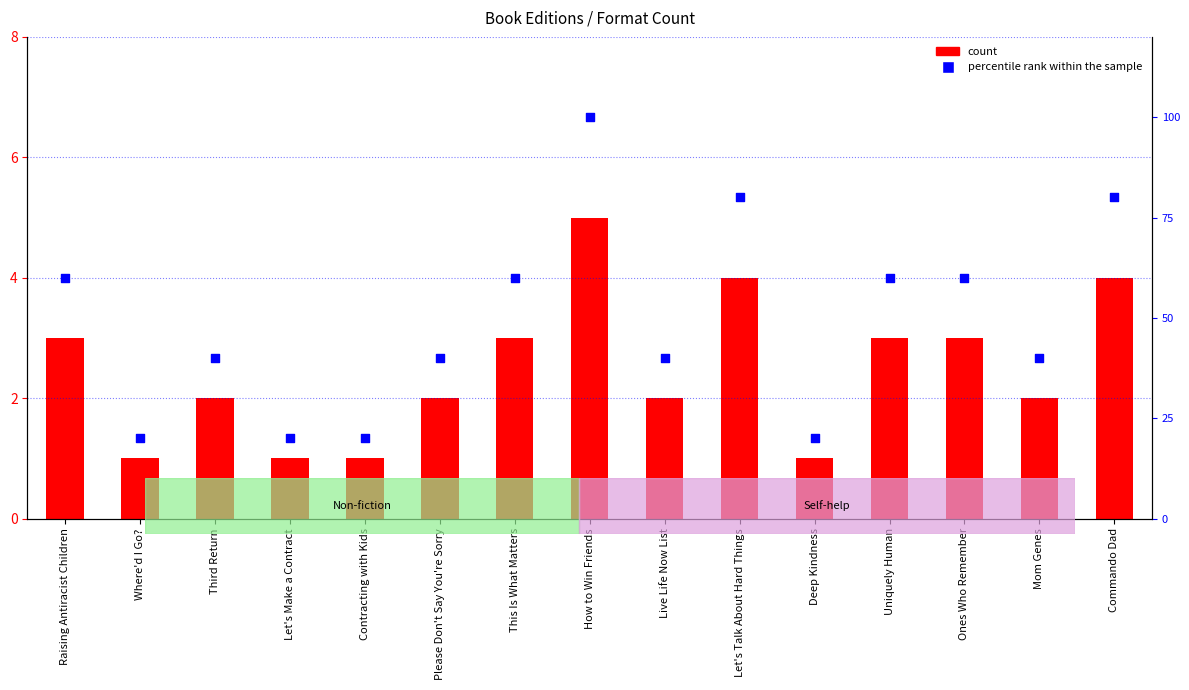

What are all the series names shown in the legend?

count, percentile rank within the sample